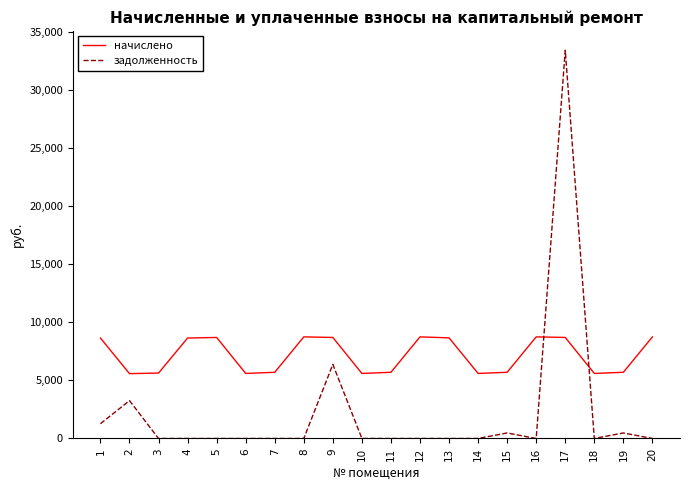

How many lines are shown in the chart?

2